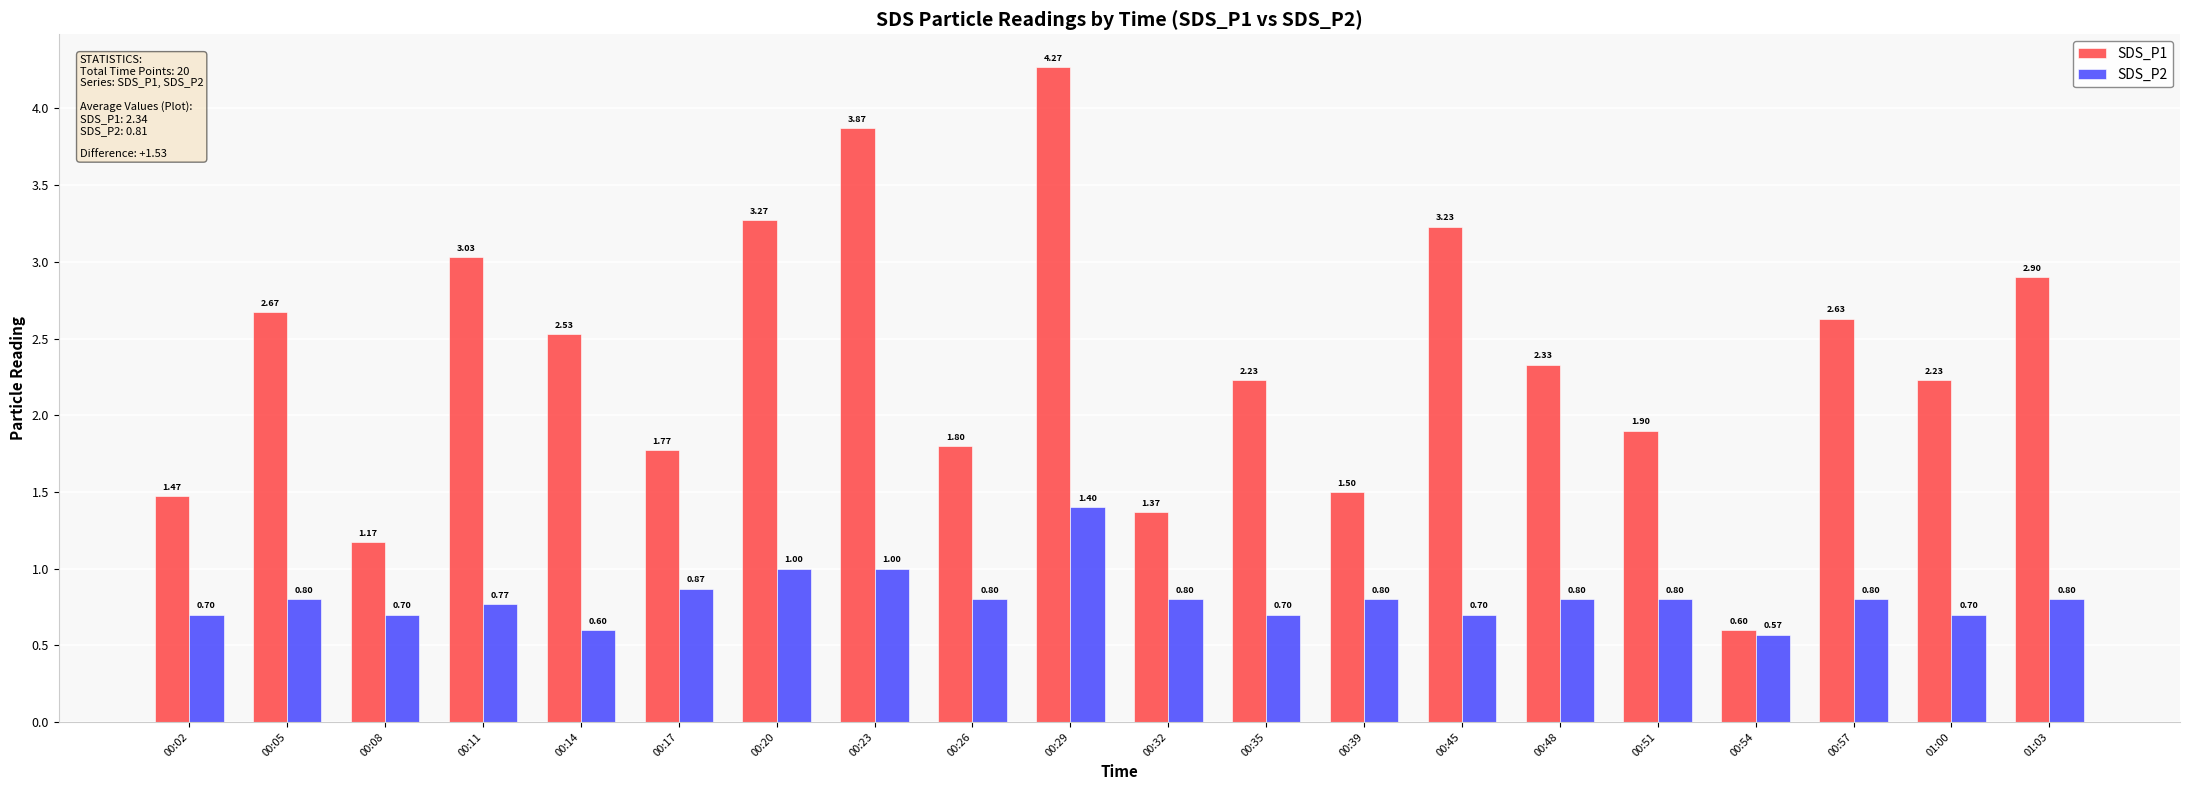

What is the total value across all series at 00:48?

3.1